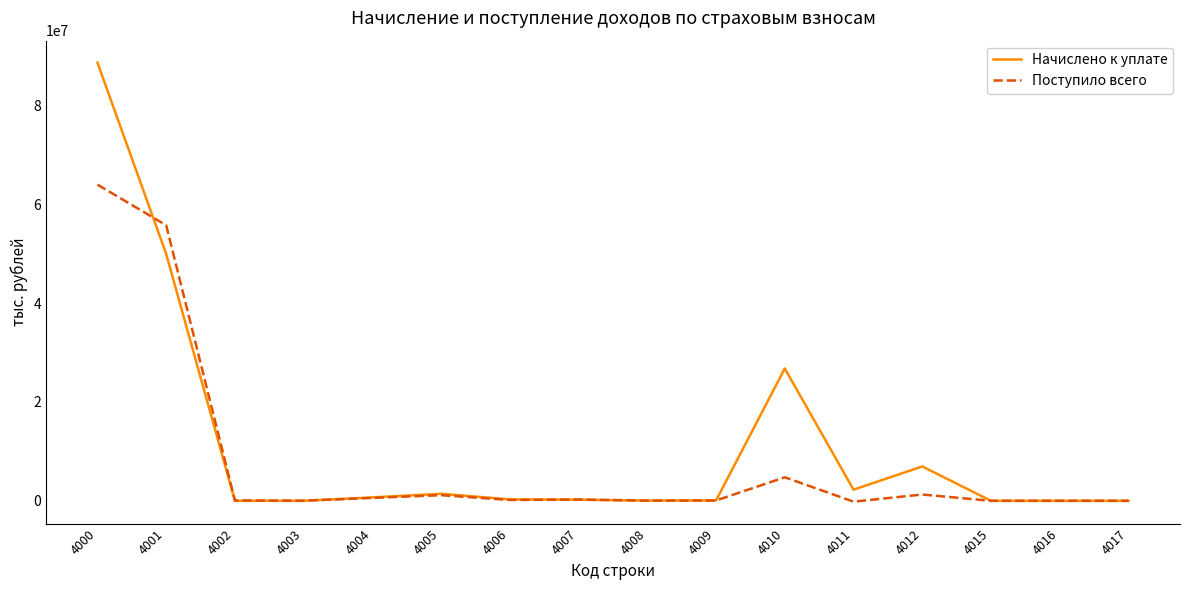

True or false: Начислено к уплате has more than 0 points higher than both neighbors.

True